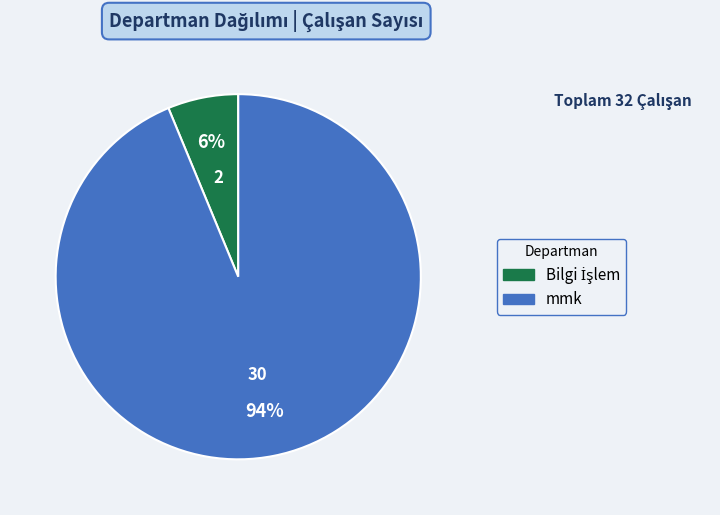

To the nearest percent, what portion does mmk represent?

94%